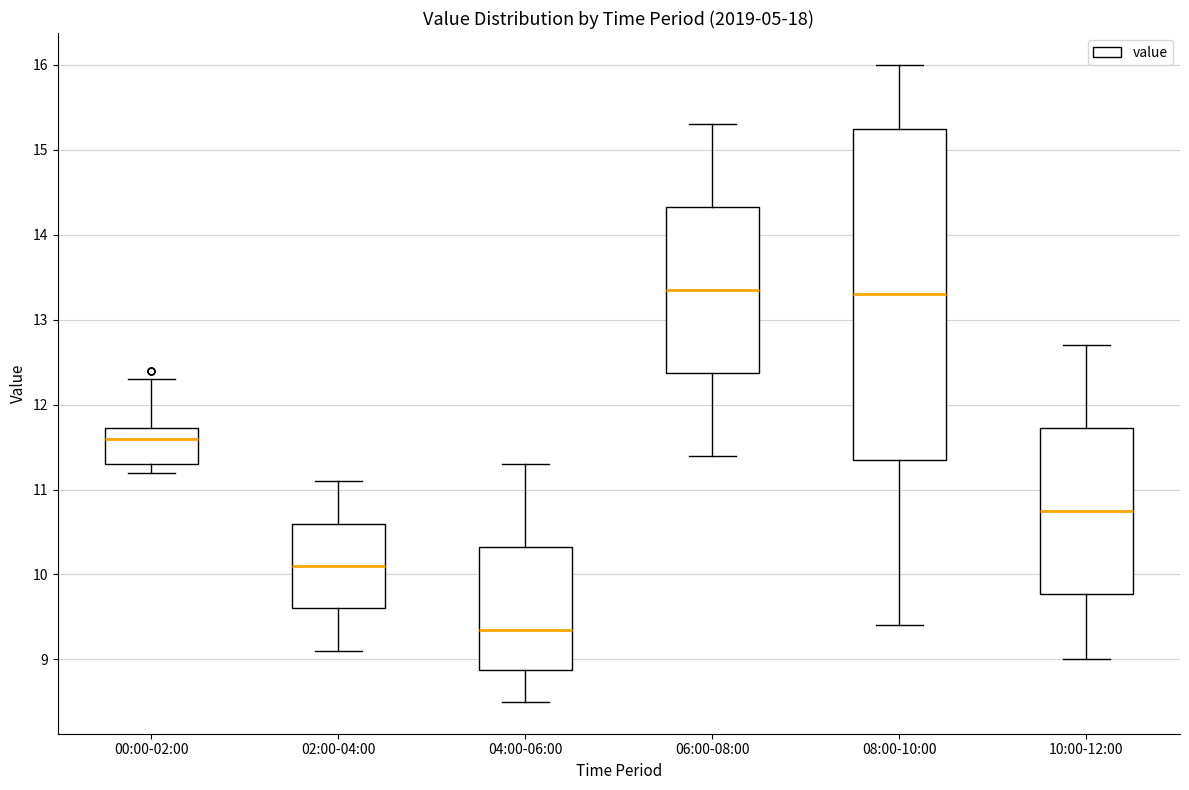

Reading left to right, read every box against the y-axis: the position of its median line, the range the box covers, and the ends of its whiskers. The values are not printed on the chart, so give them approximately, as read against the axis.

00:00-02:00: median 11.6, box 11.3 to 11.7, whiskers 11.2 to 12.3
02:00-04:00: median 10.1, box 9.6 to 10.6, whiskers 9.1 to 11.1
04:00-06:00: median 9.4, box 8.9 to 10.3, whiskers 8.5 to 11.3
06:00-08:00: median 13.4, box 12.4 to 14.3, whiskers 11.4 to 15.3
08:00-10:00: median 13.3, box 11.4 to 15.3, whiskers 9.4 to 16.0
10:00-12:00: median 10.8, box 9.8 to 11.7, whiskers 9.0 to 12.7